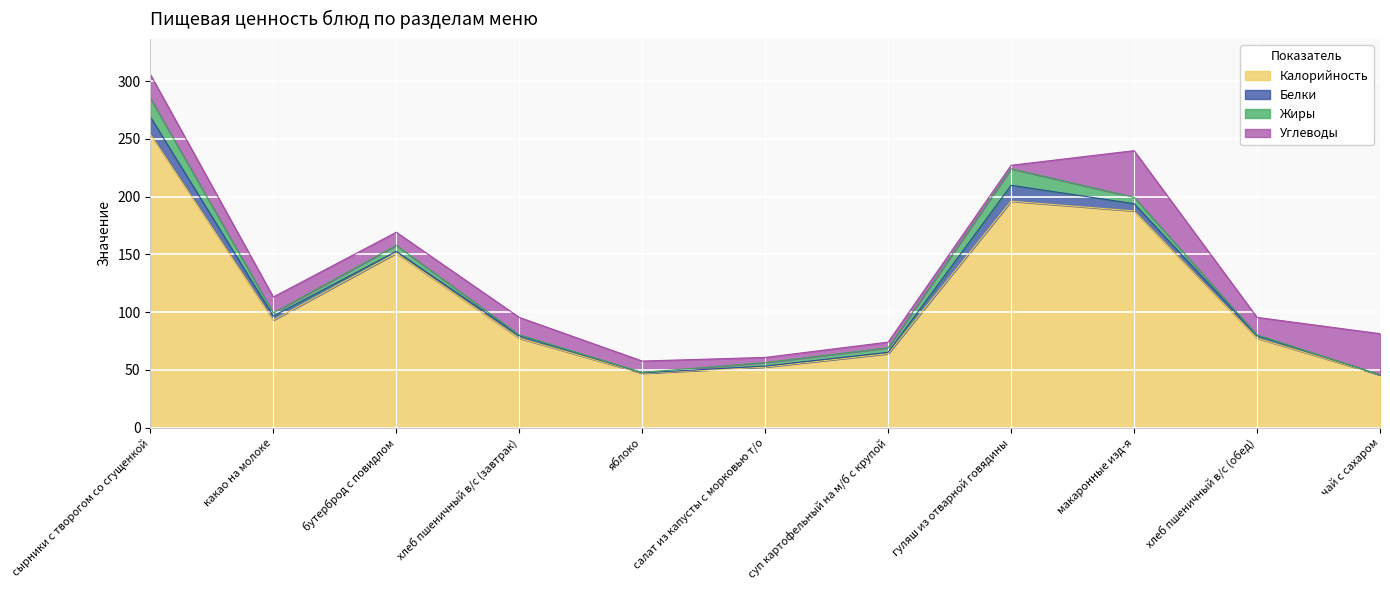

At how many categories does at least one series exceed 77?

7